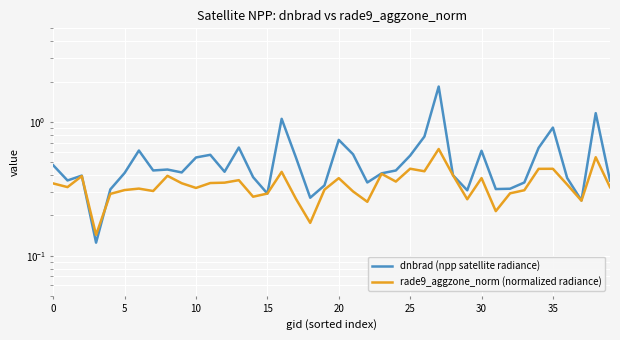

True or false: rade9_aggzone_norm (normalized radiance) and dnbrad (npp satellite radiance) cross at least once.

True